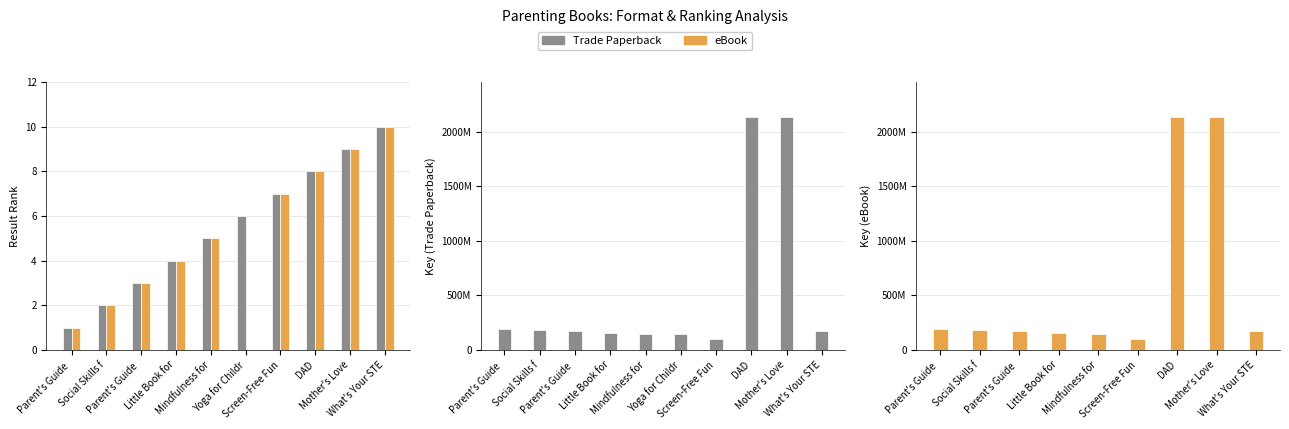

Which label corresponds to the smallest value in the chart?

Screen-Free Fun